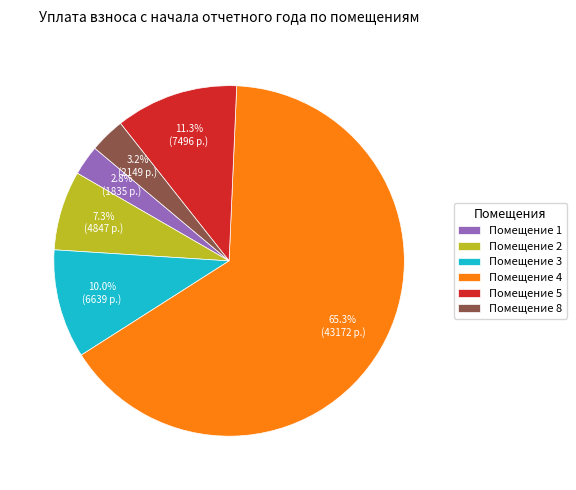

Does Помещение 1 account for over 50% of the chart?

No